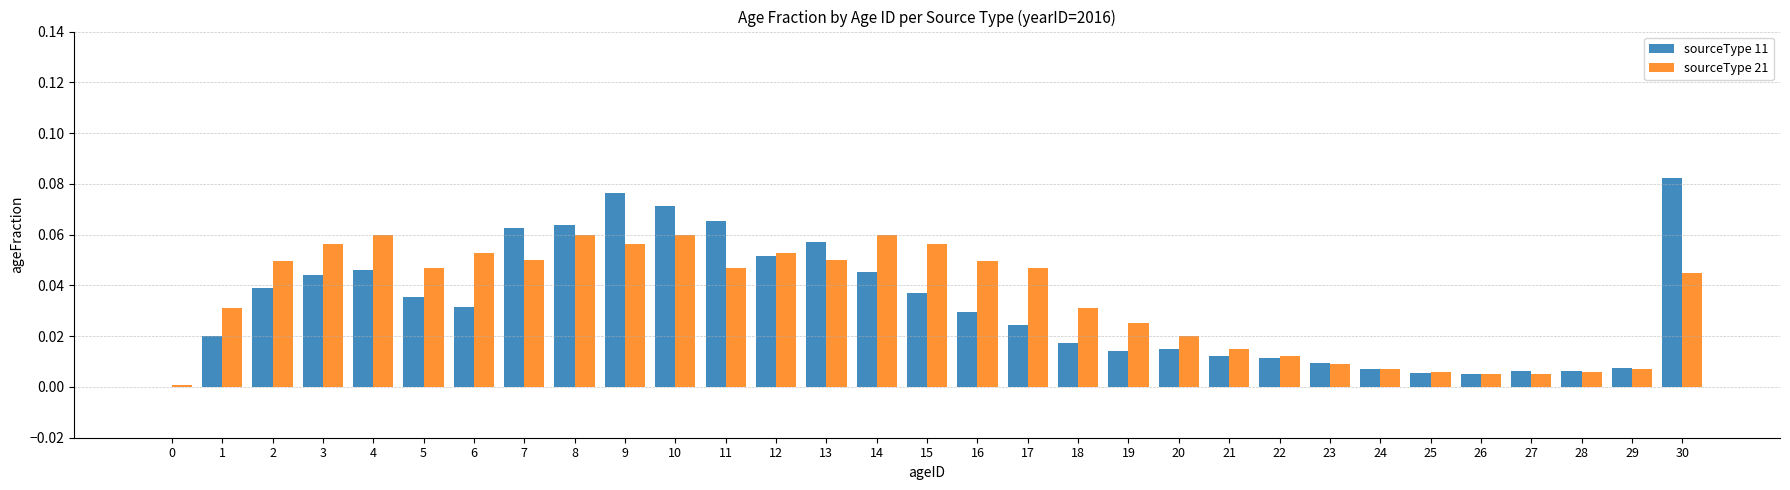

The value of sourceType 21 at 24 is 0.0. True or false?

True